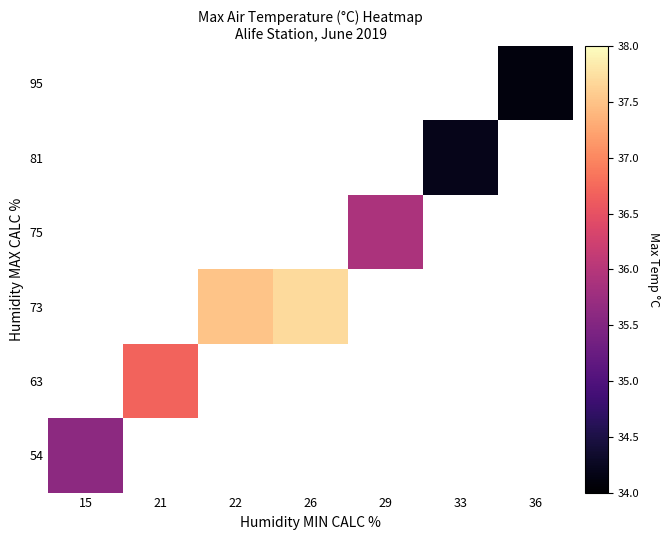

The 63 series shows 19.1 at 21. True or false?

False